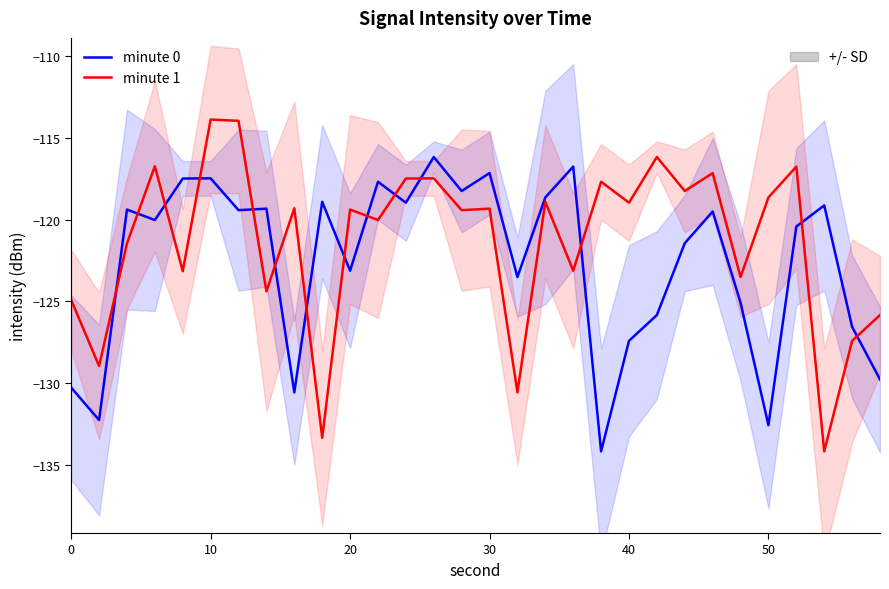

What is the average value of the minute 0 series?

-122.6